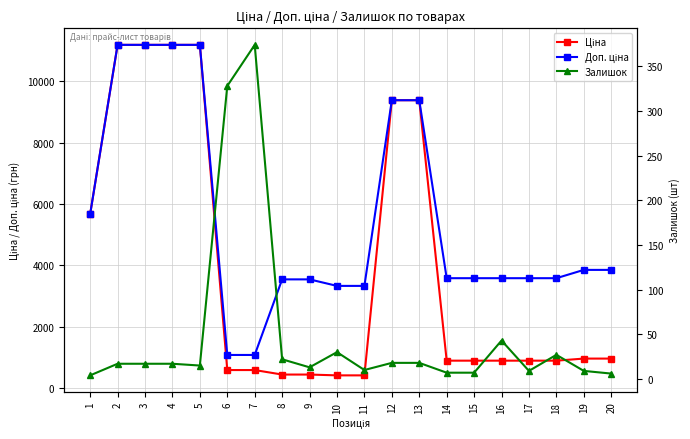

True or false: Ціна and Доп. ціна cross at least once.

False